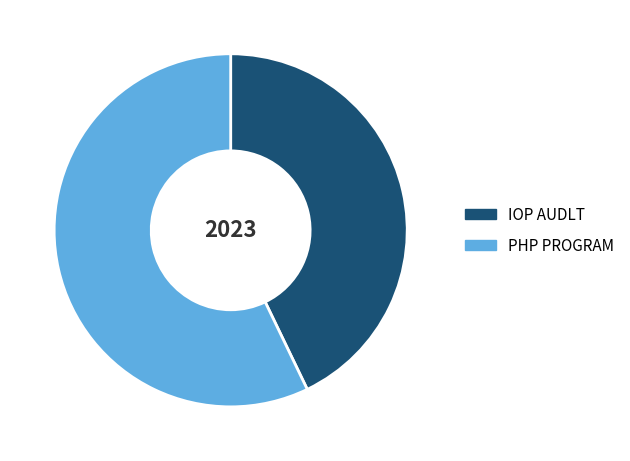

Which has a higher value, PHP PROGRAM or IOP AUDLT?

PHP PROGRAM